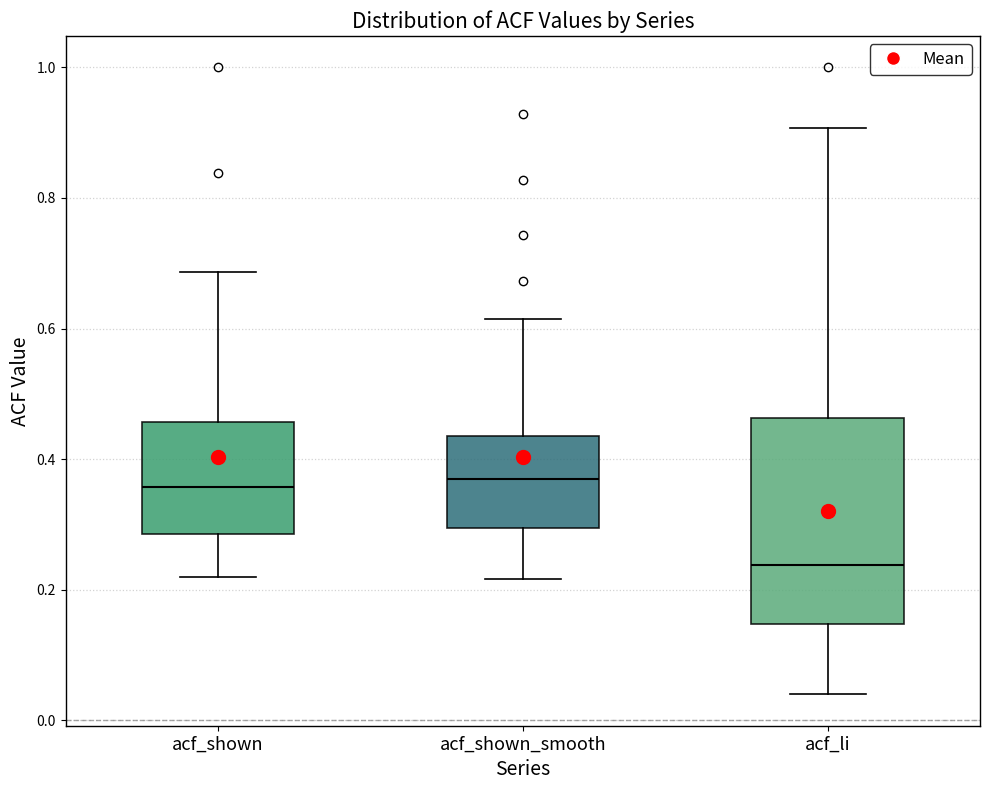

Where does the median line of the box for acf_shown sit on the y-axis? The values are not printed on the chart, so give them approximately, as read against the axis.

0.36